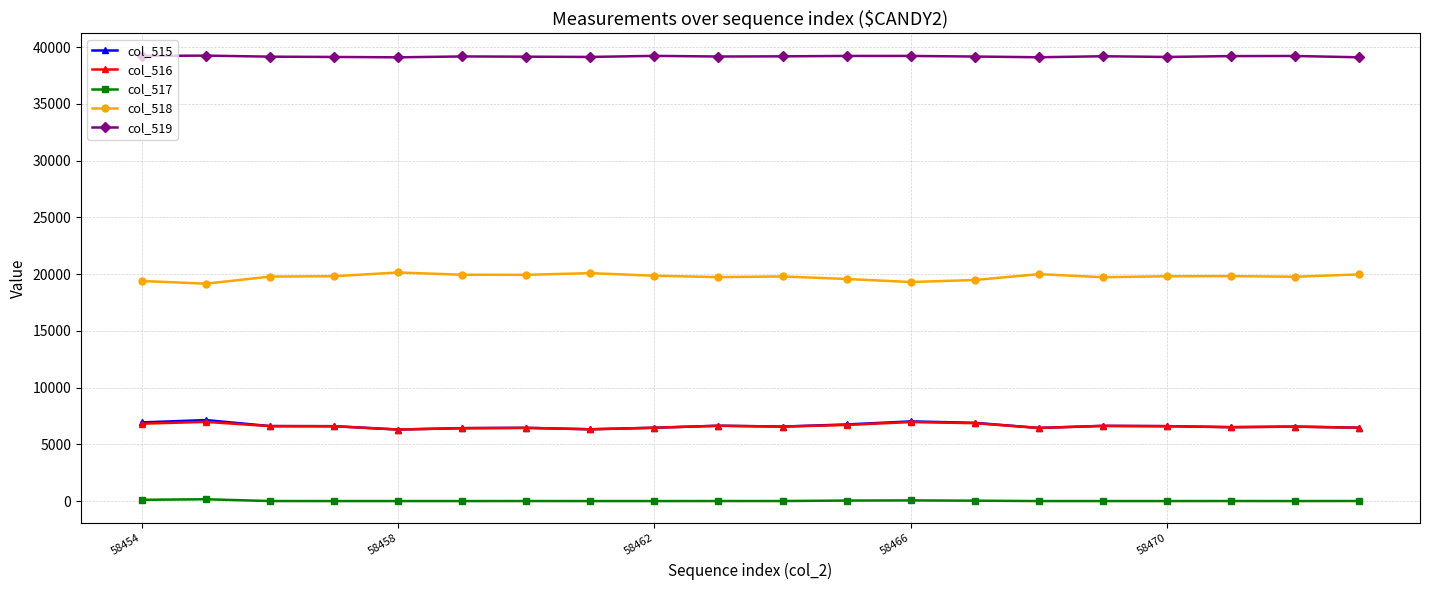

True or false: col_519 has more than 0 points higher than both neighbors.

True